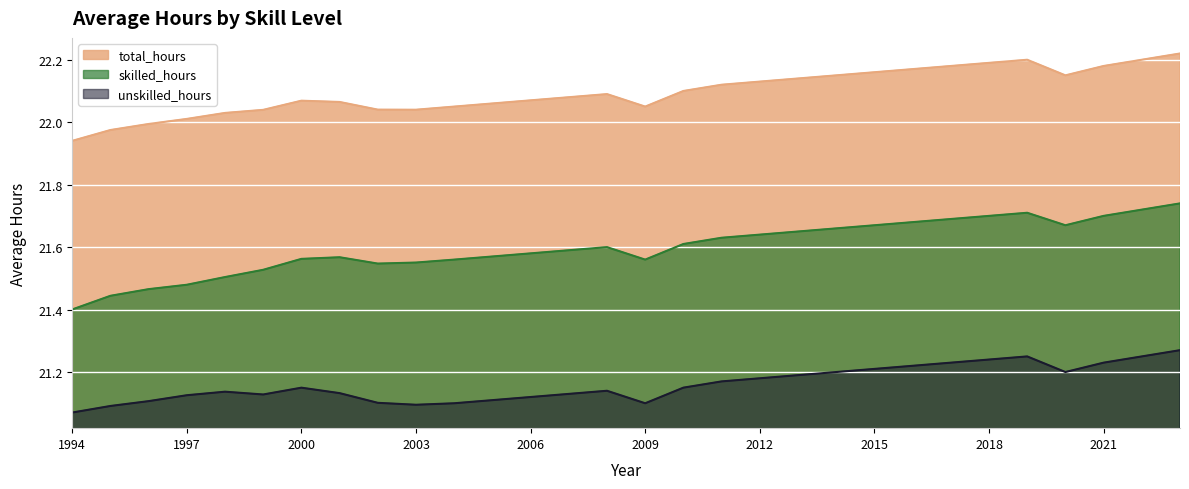

True or false: unskilled_hours and skilled_hours cross at least once.

False